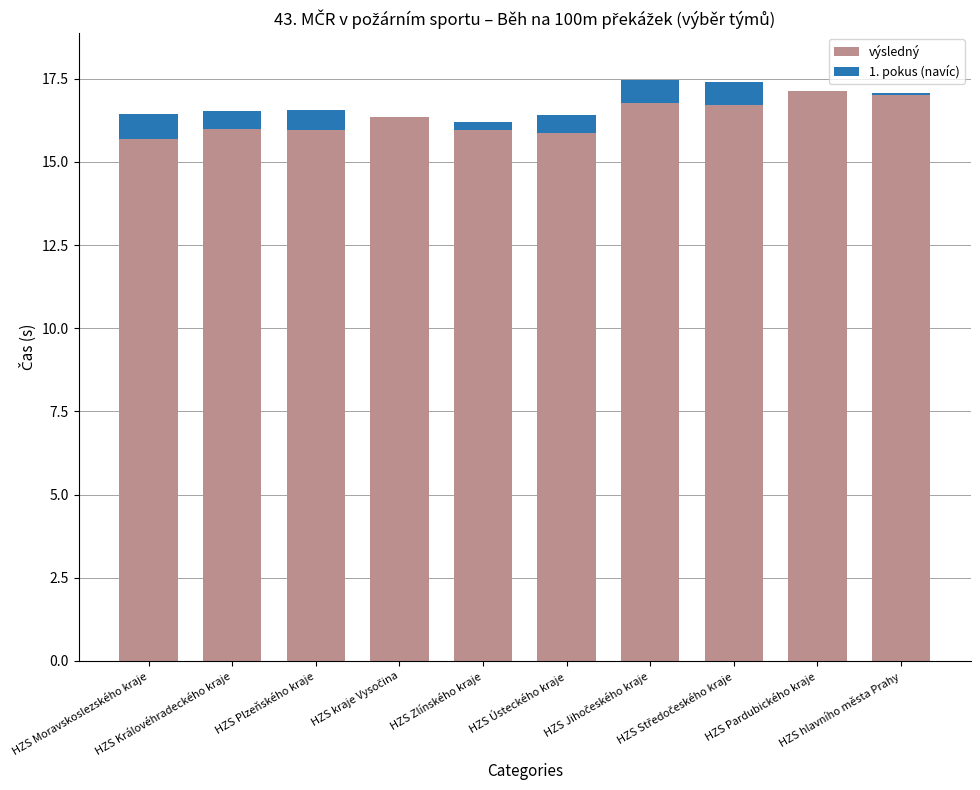

What is the highest value of the výsledný series?

17.1